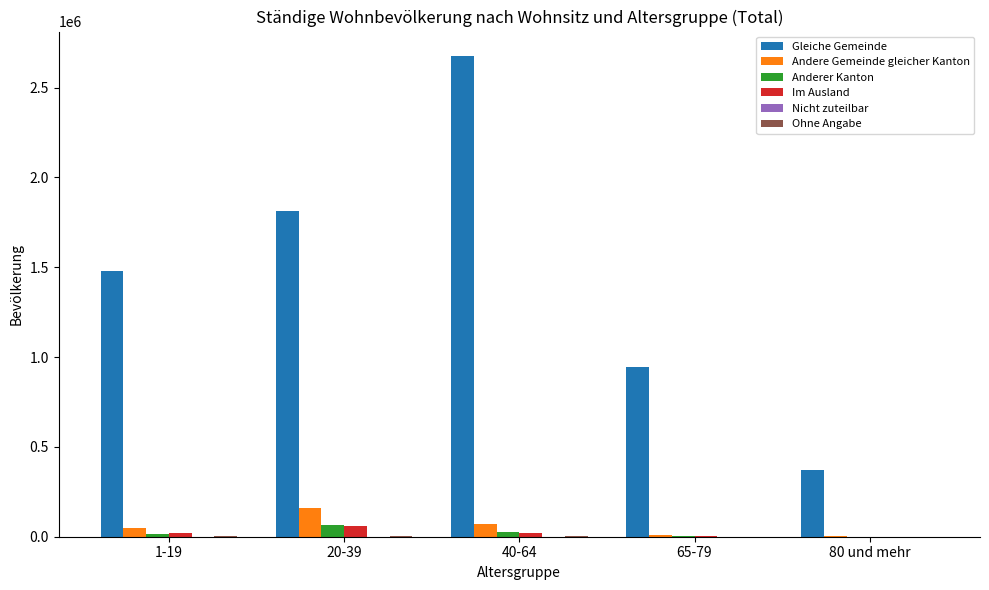

At which category is the sum across all series the highest?

40-64